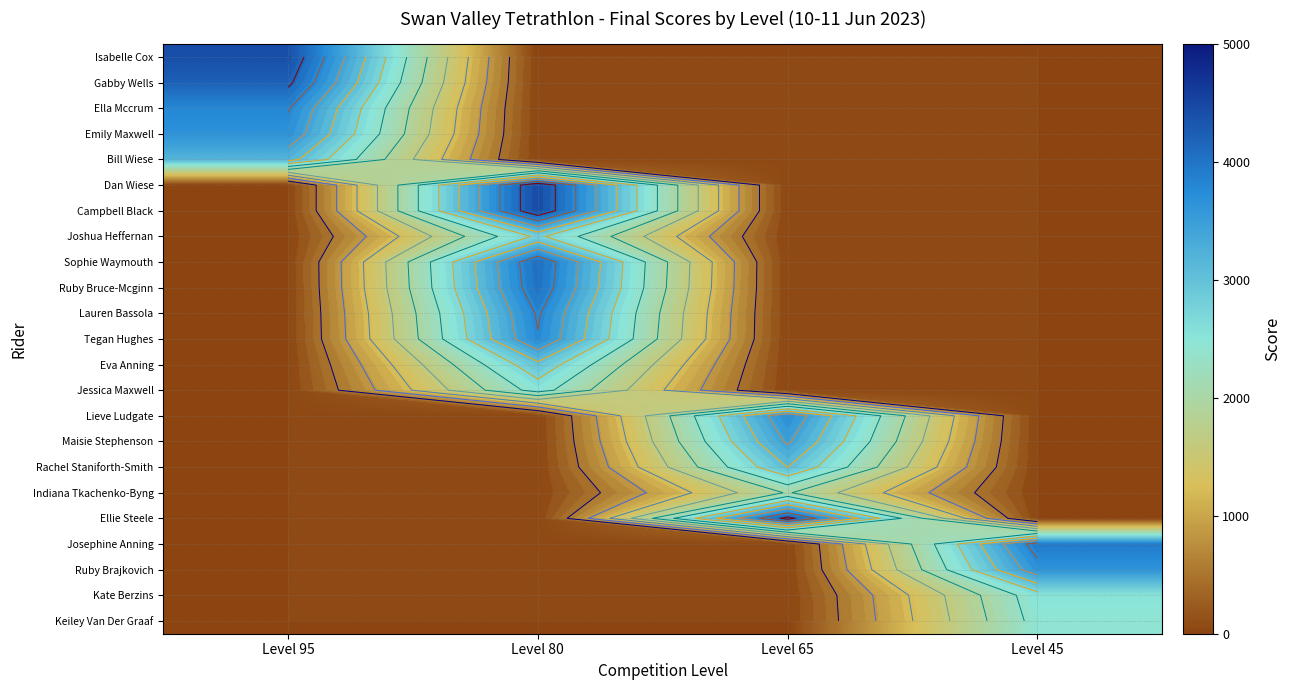

How many positive values does the Campbell Black series have?

1